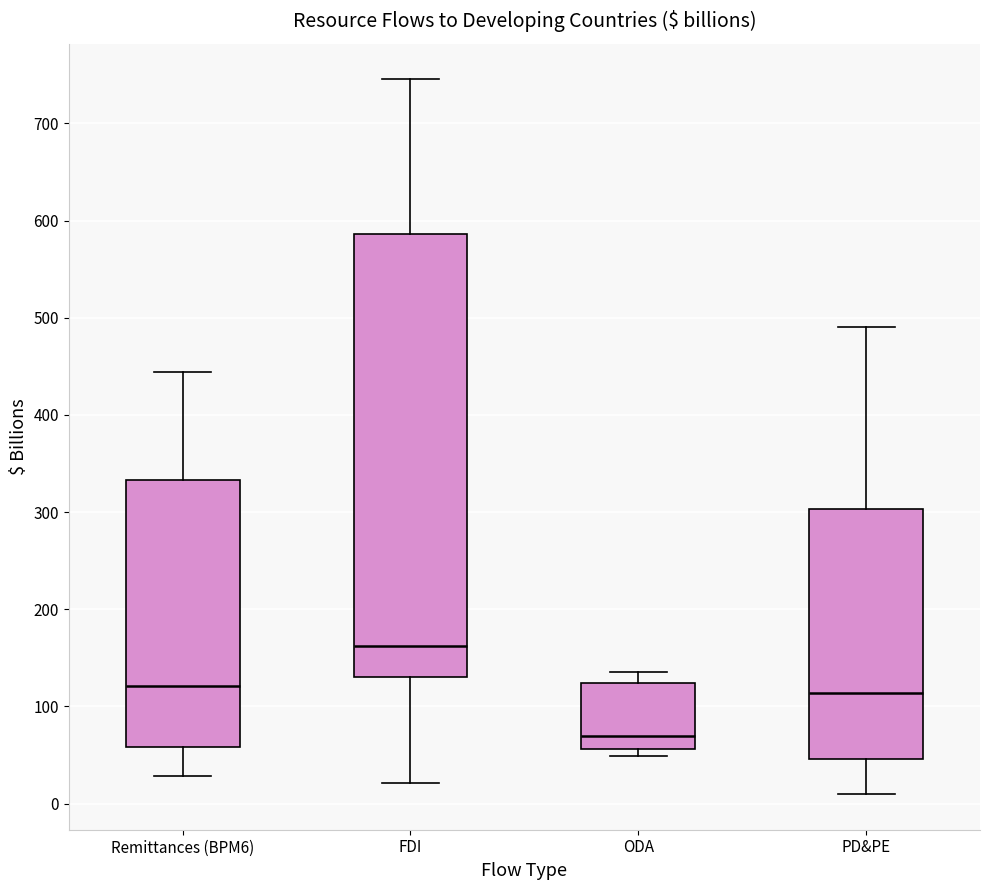

Comparing the boxes themselves (not the whiskers), which one is the tallest?

FDI